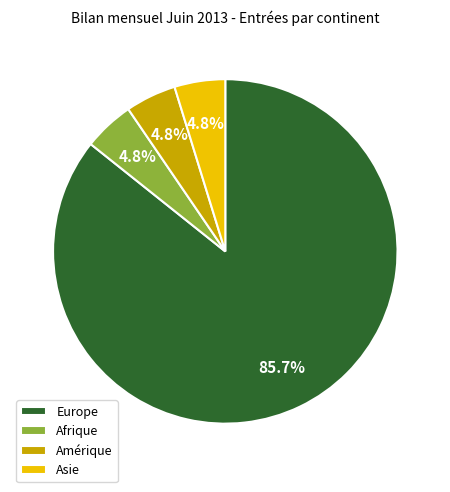

Approximately how many times larger is the value at Amérique compared to Afrique?

1.0